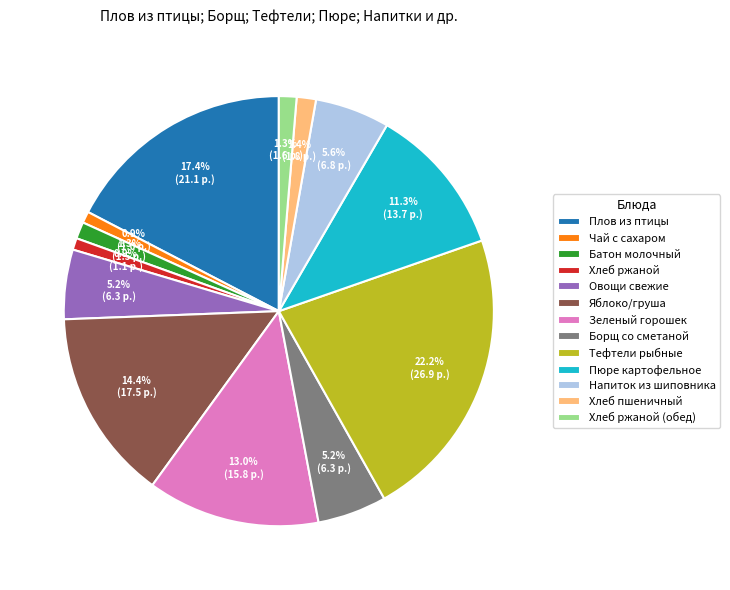

What is the largest slice in the pie chart?

Тефтели рыбные